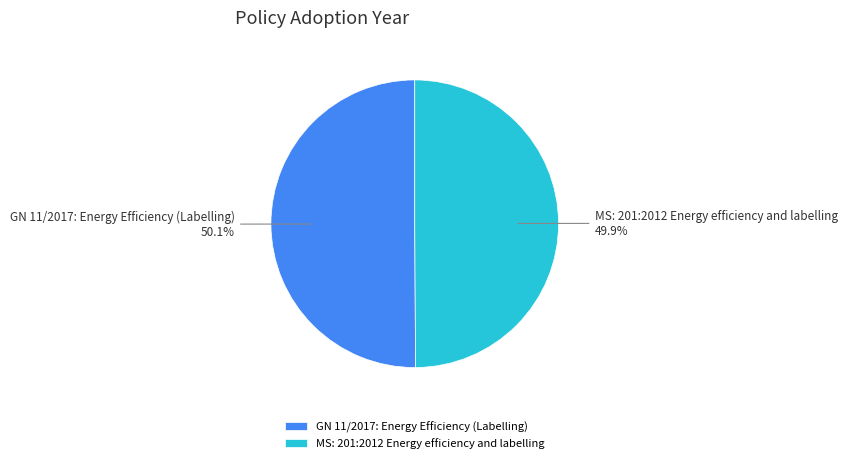

Count the number of slices in the pie.

2